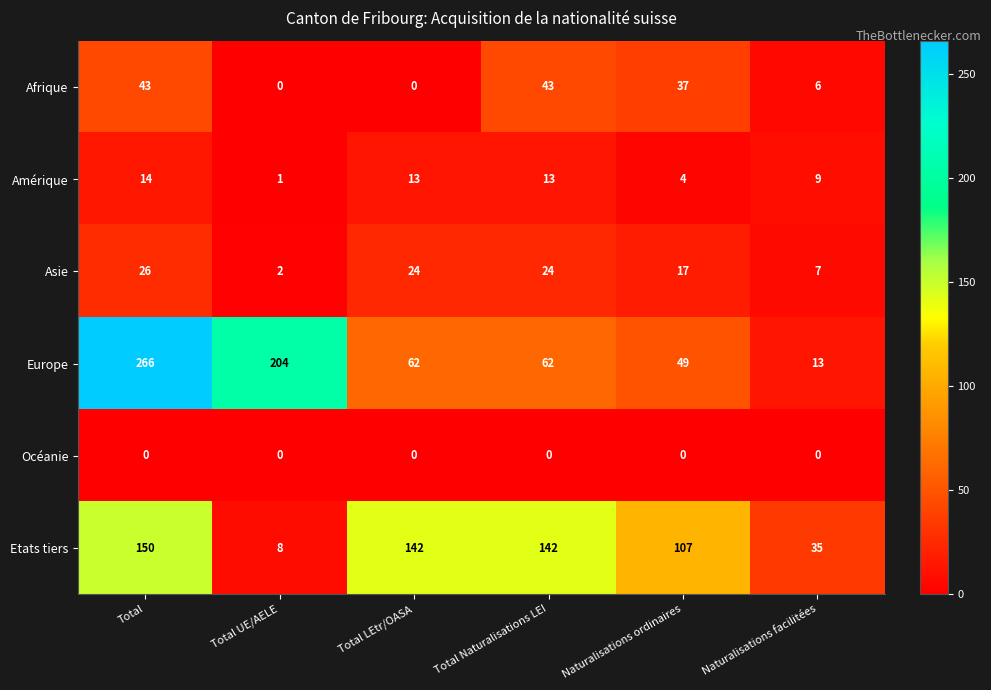

How many distinct data groups are displayed?

6